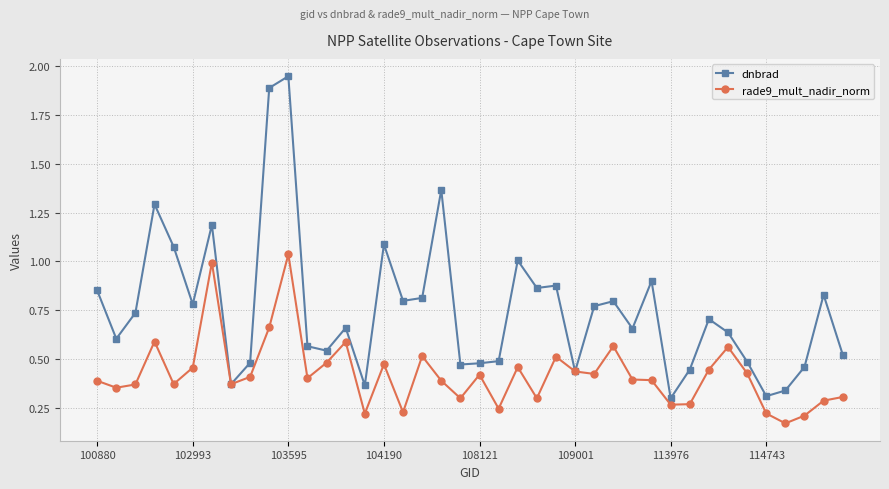

Which series has the widest spread of values?

dnbrad